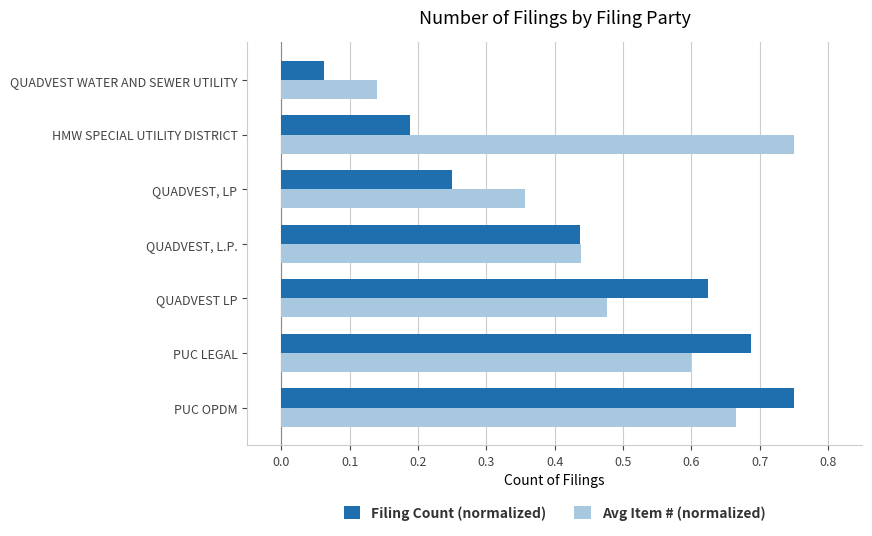

At which label does Avg Item # (normalized) reach its peak?

HMW SPECIAL UTILITY DISTRICT